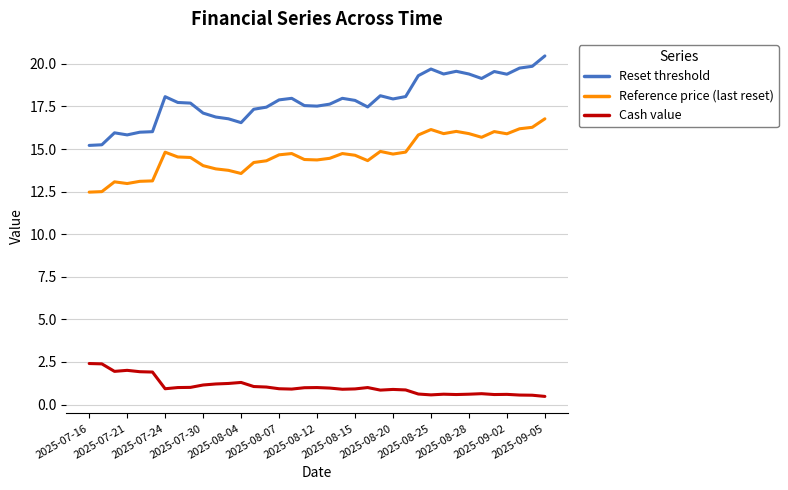

Is this an area chart (filled region under the line)?

No